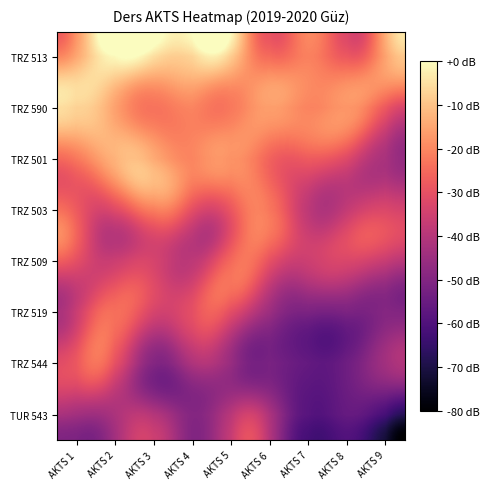

Count the number of data series in this chart.

8